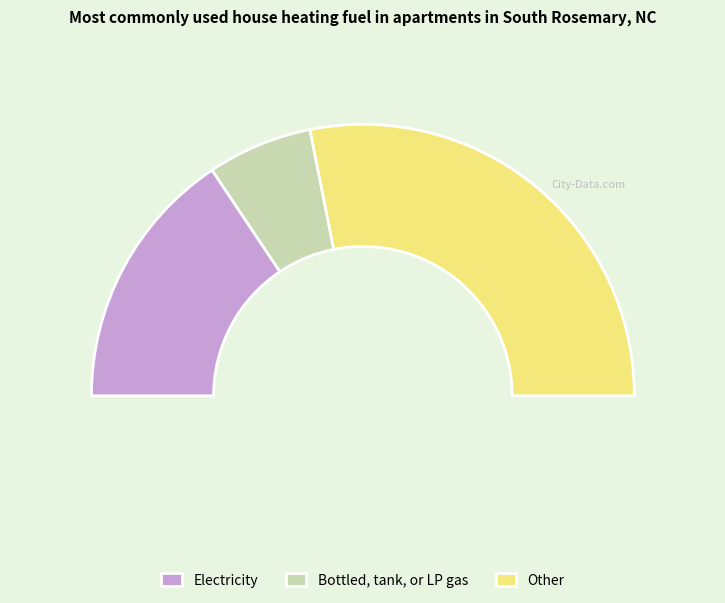

What percentage is the 1 slice, to the nearest percent?

23%